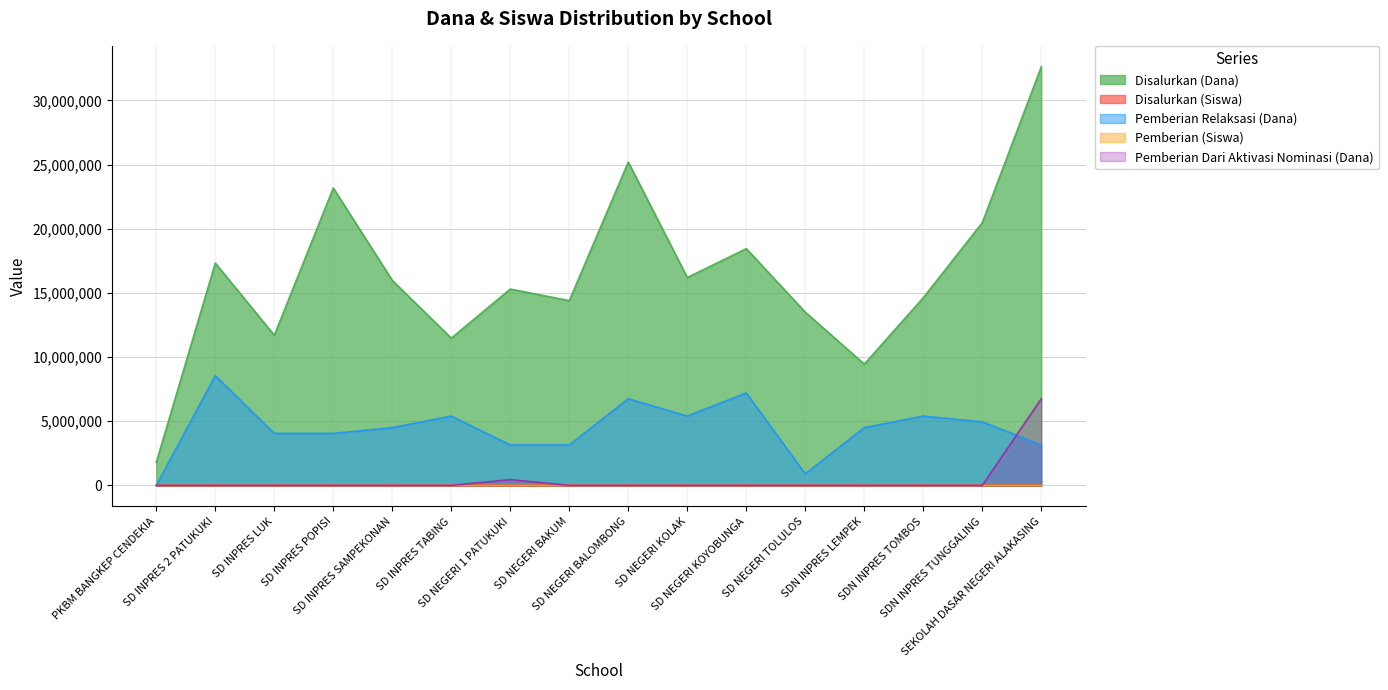

Between SD NEGERI TOLULOS and SD NEGERI KOLAK, which is larger?

SD NEGERI KOLAK